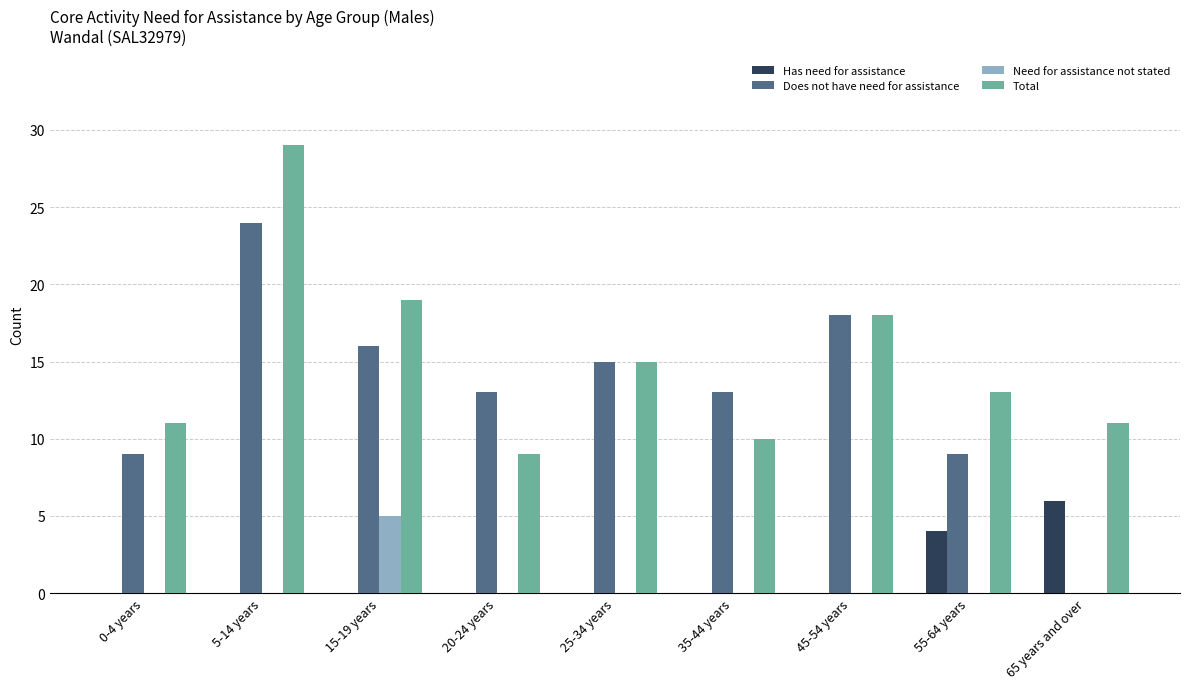

True or false: Has need for assistance has a value of 0 at 5-14 years.

True